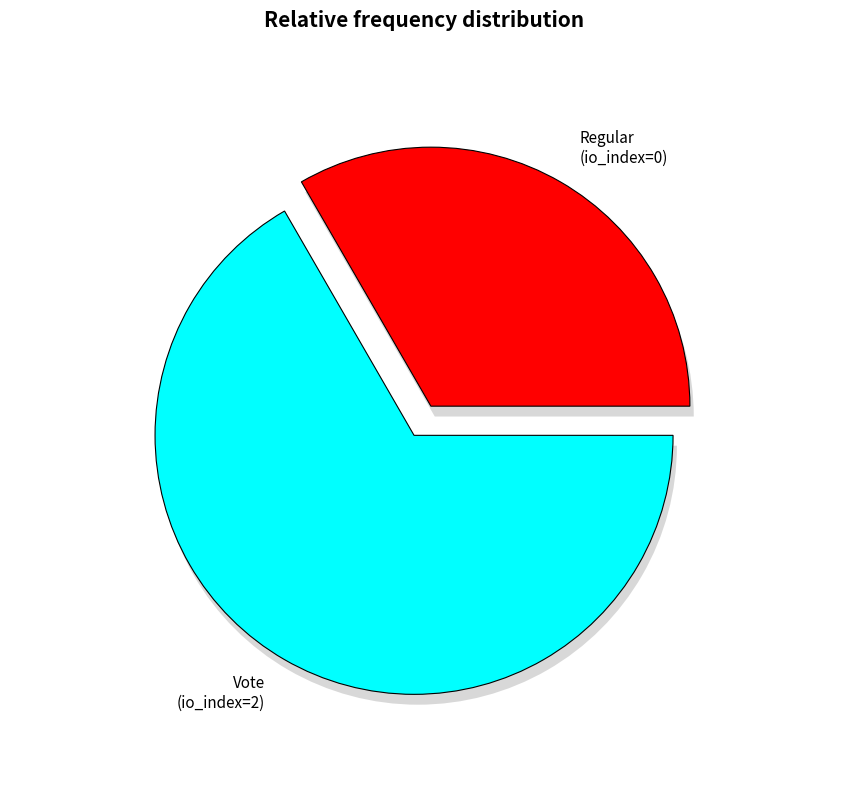

Between tx_type: Regular (io_index=0) and tx_type: Vote (io_index=2), which is larger?

tx_type: Vote (io_index=2)